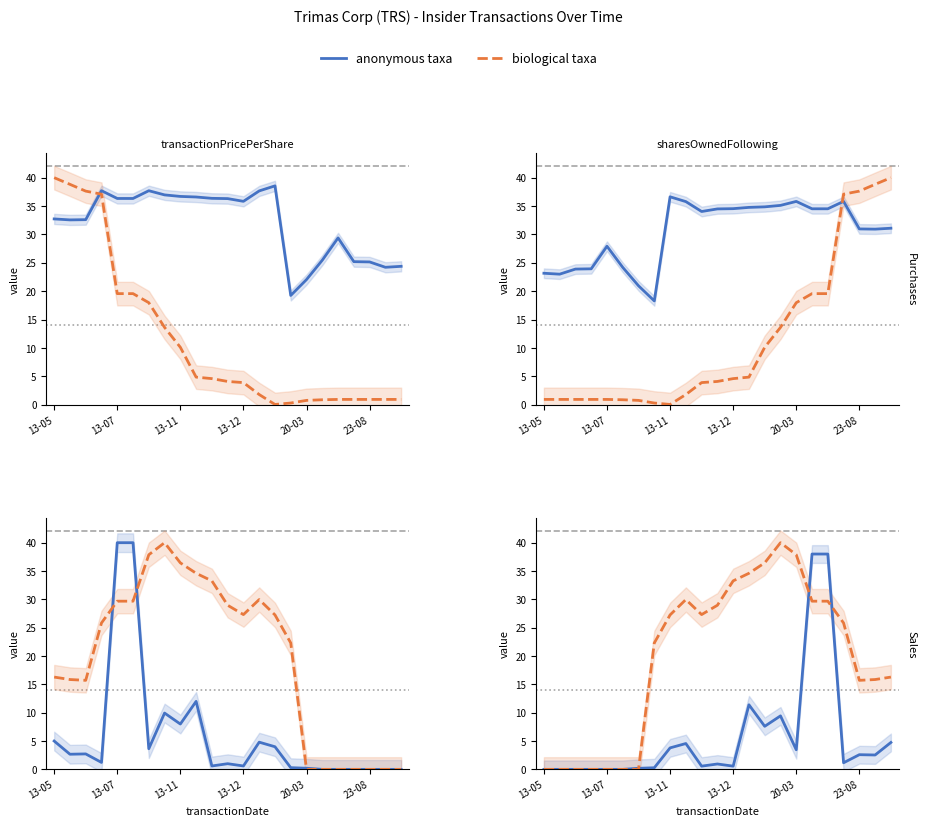

Between which two adjacent categories do transactionPricePerShare and sharesOwnedFollowingTransaction first intersect?

2013-05-30 and 2013-07-26